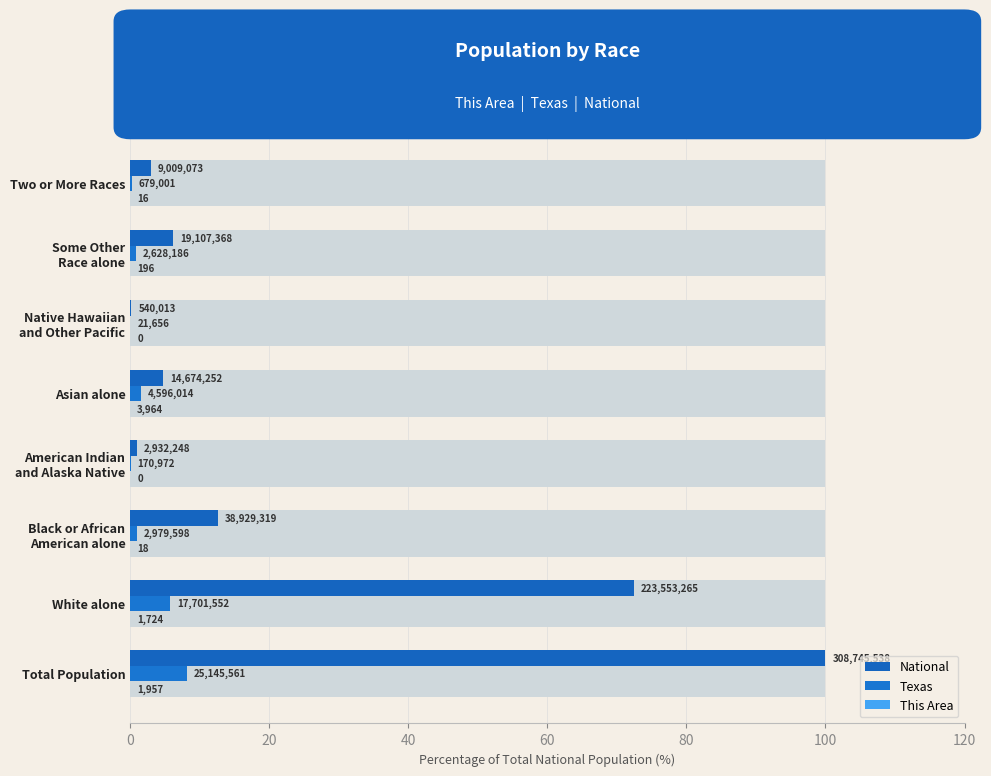

How many values in the National series are below 6?

4